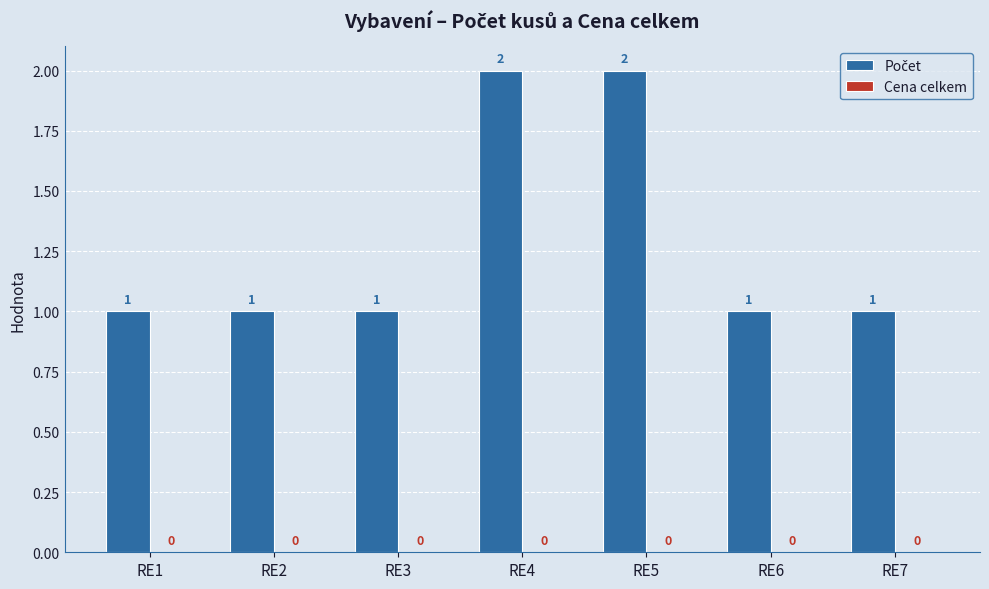

Count the values in the range 1 to 2.

7